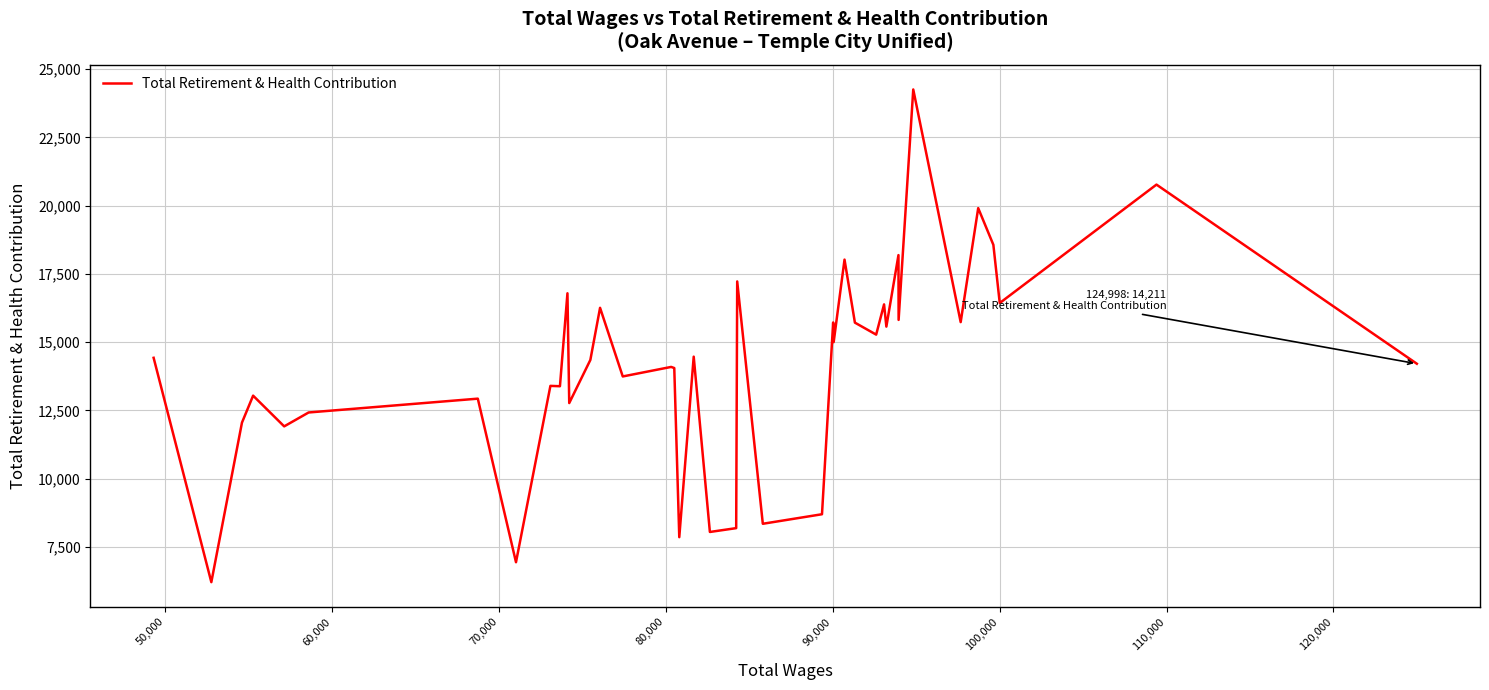

What is the minimum value shown in the chart?

6212